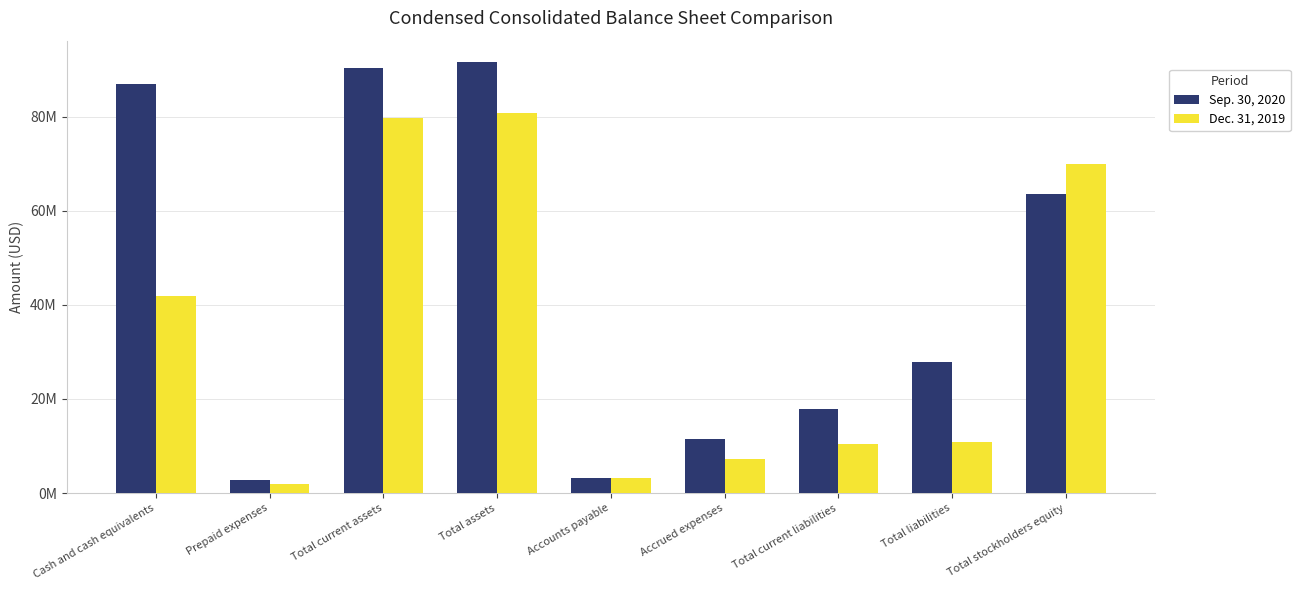

List the series in order of their overall mean, lowest first.

Dec. 31, 2019, Sep. 30, 2020